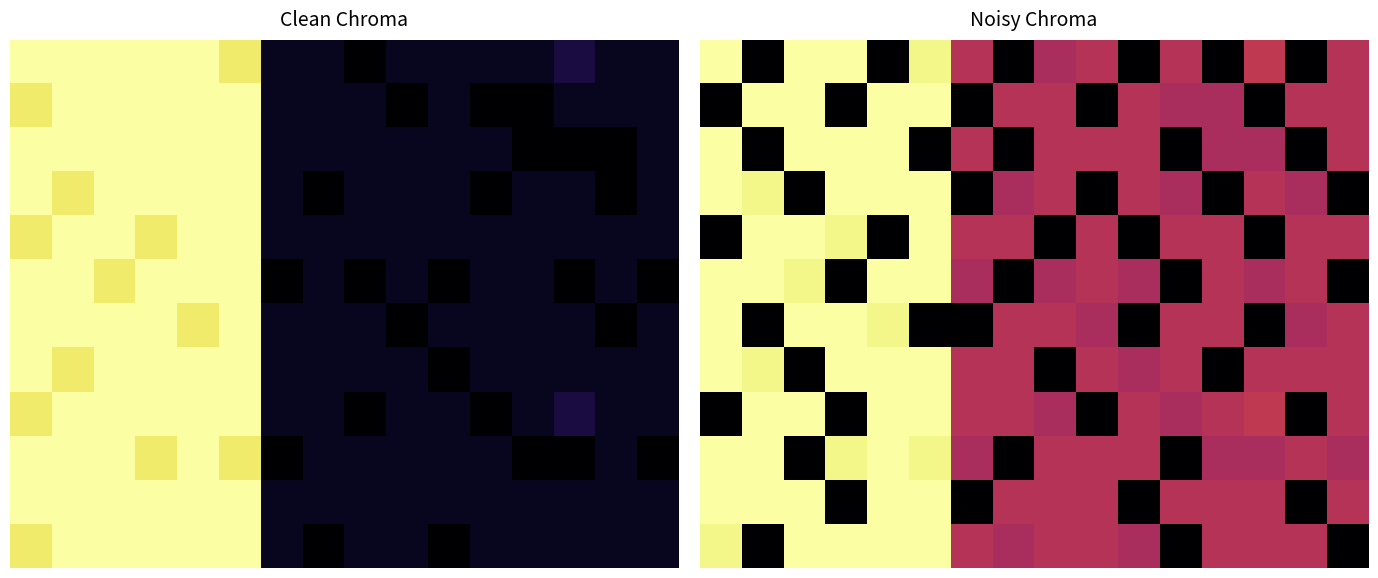

The 4 series shows 54 at 2. True or false?

False